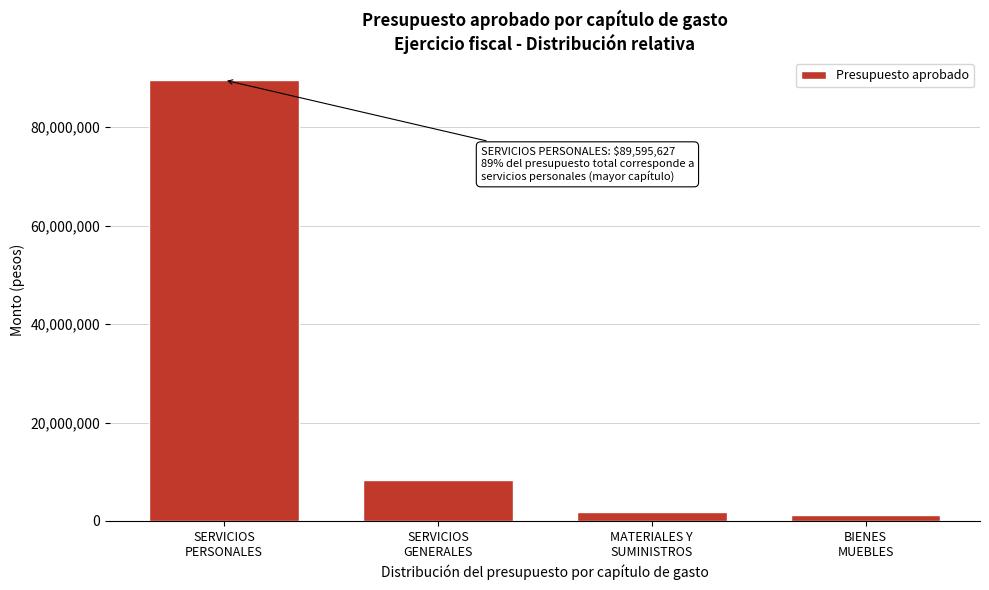

What is the sum of all values?

100896900.0